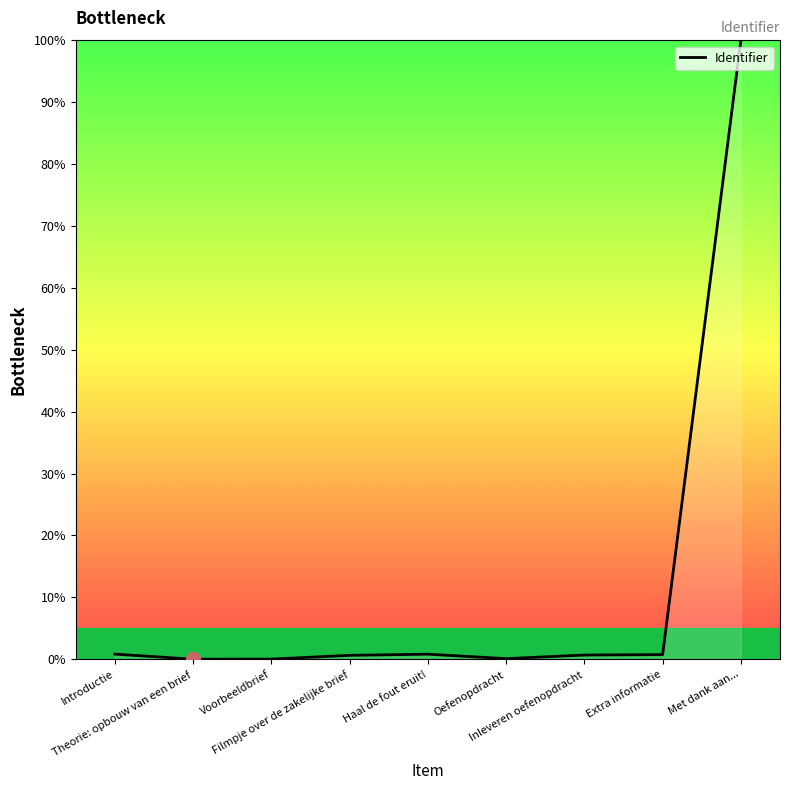

What is the difference between the maximum and minimum values?

100.0